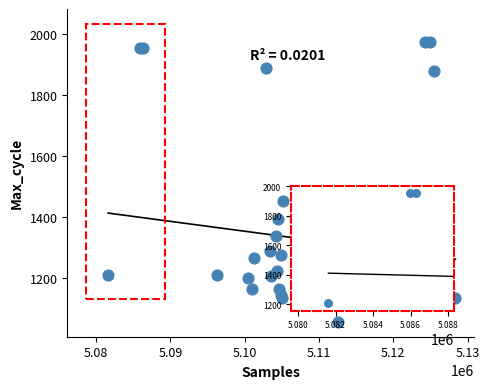

What Y value in the scatter plot is closest to 1514?

1450